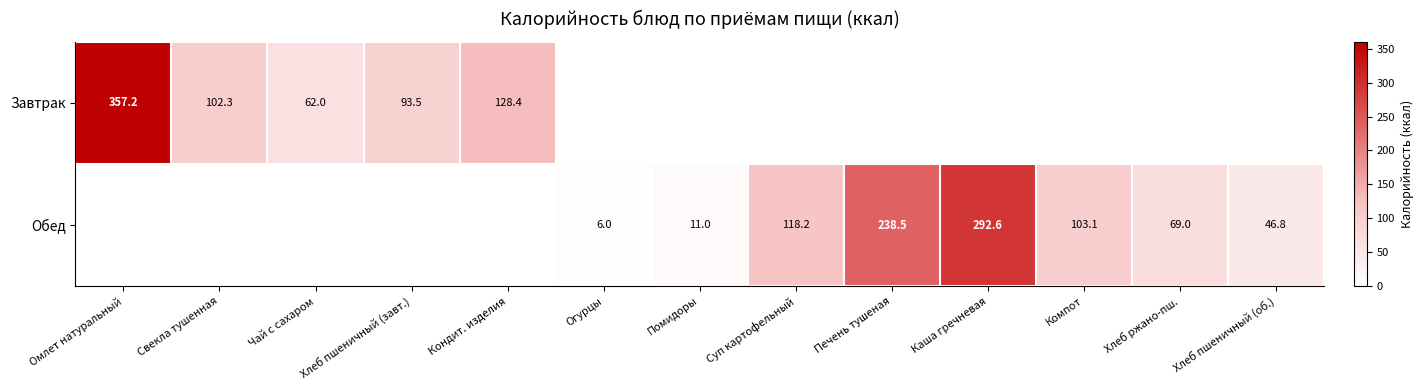

Between Кондит. изделия and Омлет натуральный, which is larger?

Омлет натуральный